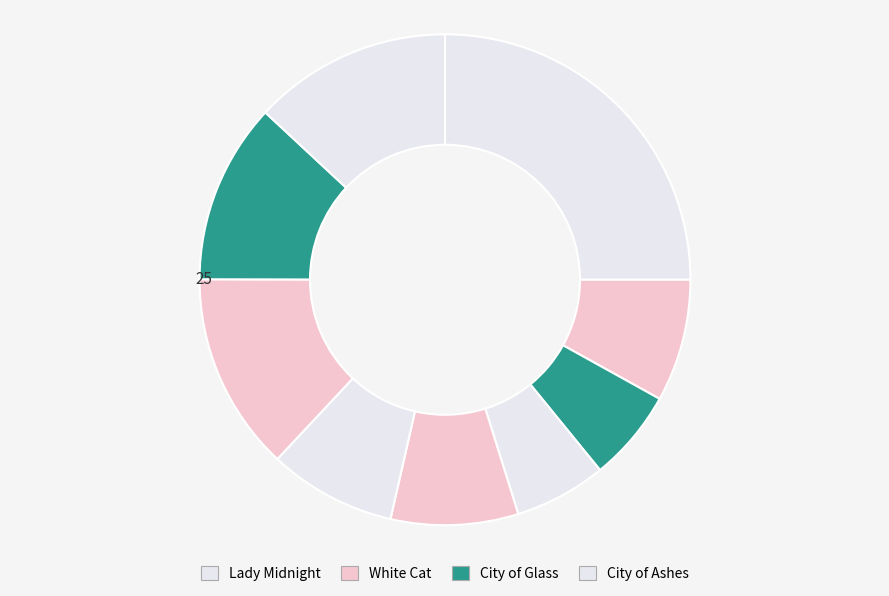

Is there any slice that represents more than half of the pie?

No